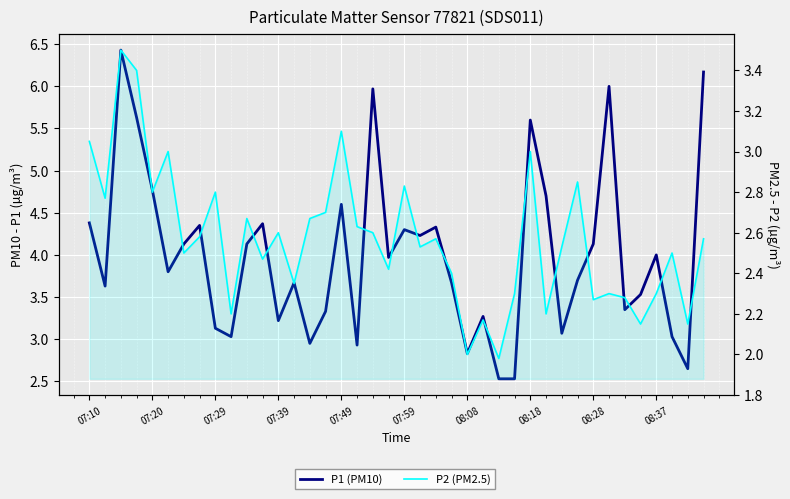

What is the sum of all P1 values?

160.0